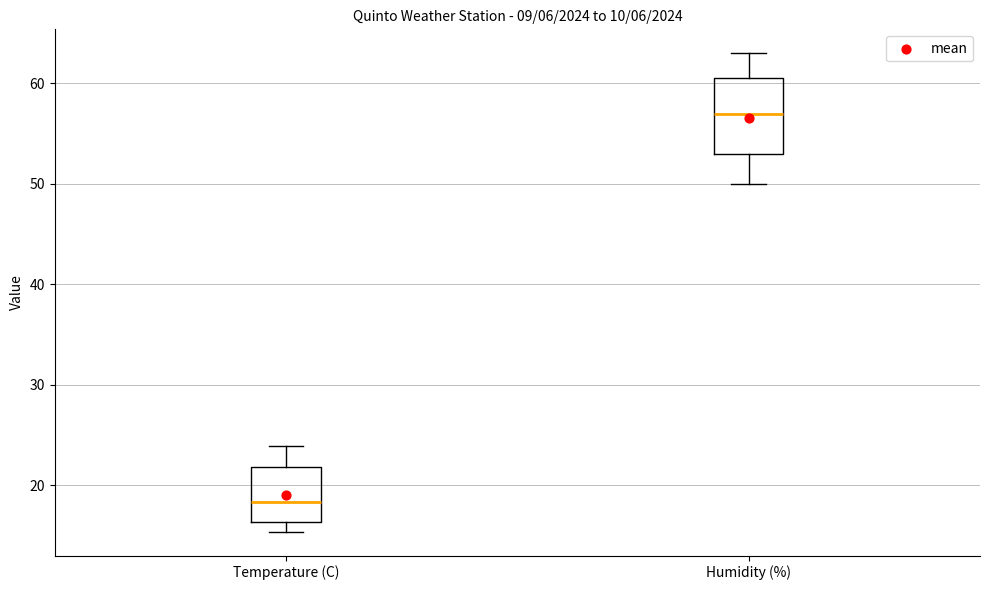

Where is the upper edge of the box for Temperature (C) on the y-axis? The values are not printed on the chart, so give them approximately, as read against the axis.

22